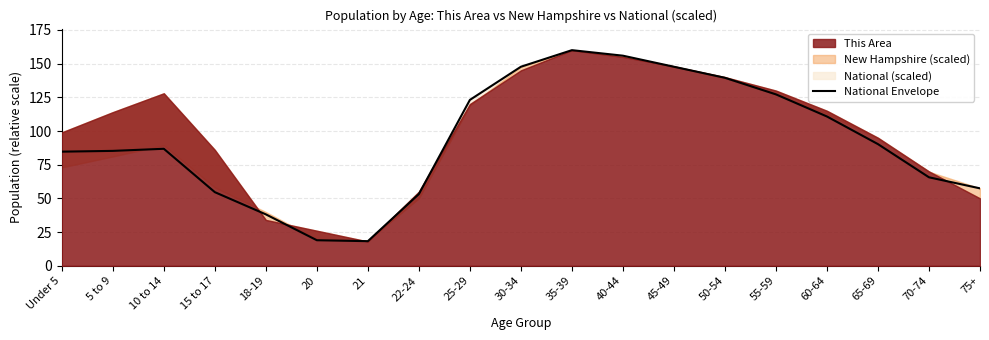

Reading left to right, list all the values displayed in this chart.

Under 5=84.7	5 to 9=85.2	10 to 14=86.8	15 to 17=54.6	18-19=38.1	20=18.9	21=18.2	22-24=53.2	25-29=123.1	30-34=147.7	35-39=160.0	40-44=155.9	45-49=147.7	50-54=139.5	55-59=127.2	60-64=110.8	65-69=90.3	70-74=65.6	75+=57.4